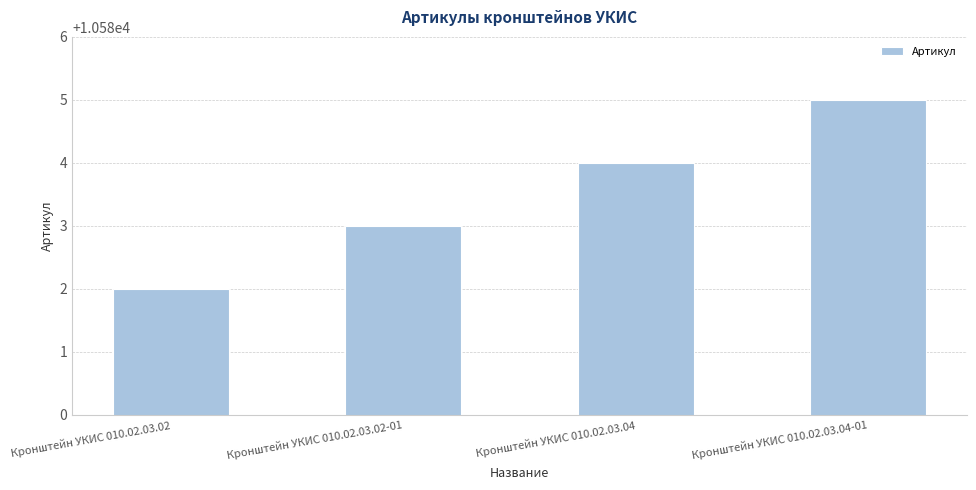

Rank the categories by value from highest to lowest.

Кронштейн УКИС 010.02.03.04-01, Кронштейн УКИС 010.02.03.04, Кронштейн УКИС 010.02.03.02-01, Кронштейн УКИС 010.02.03.02